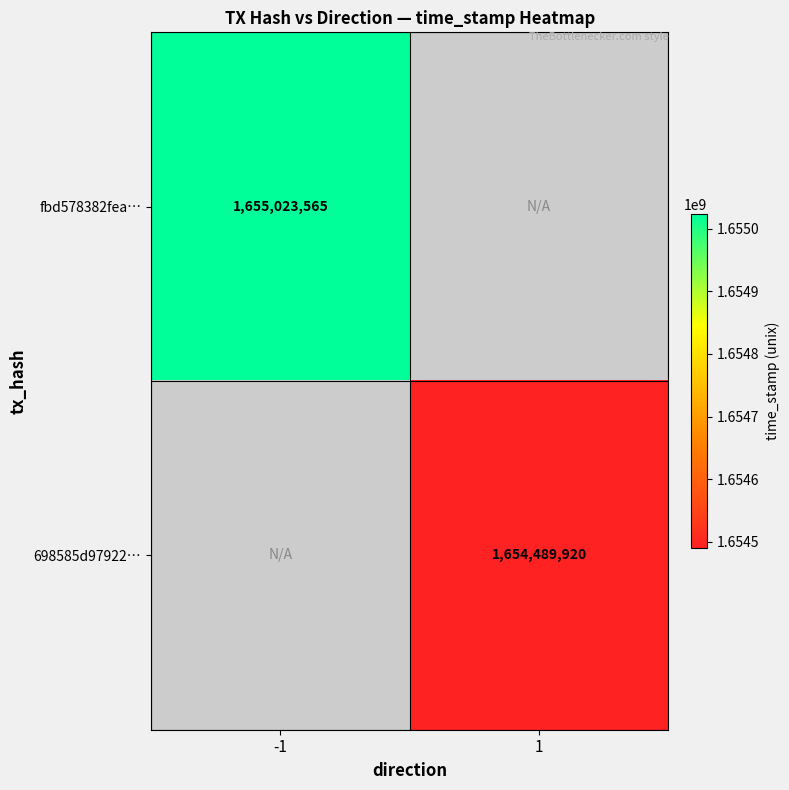

The fbd578382fea… series shows 1065621819 at -1. True or false?

False